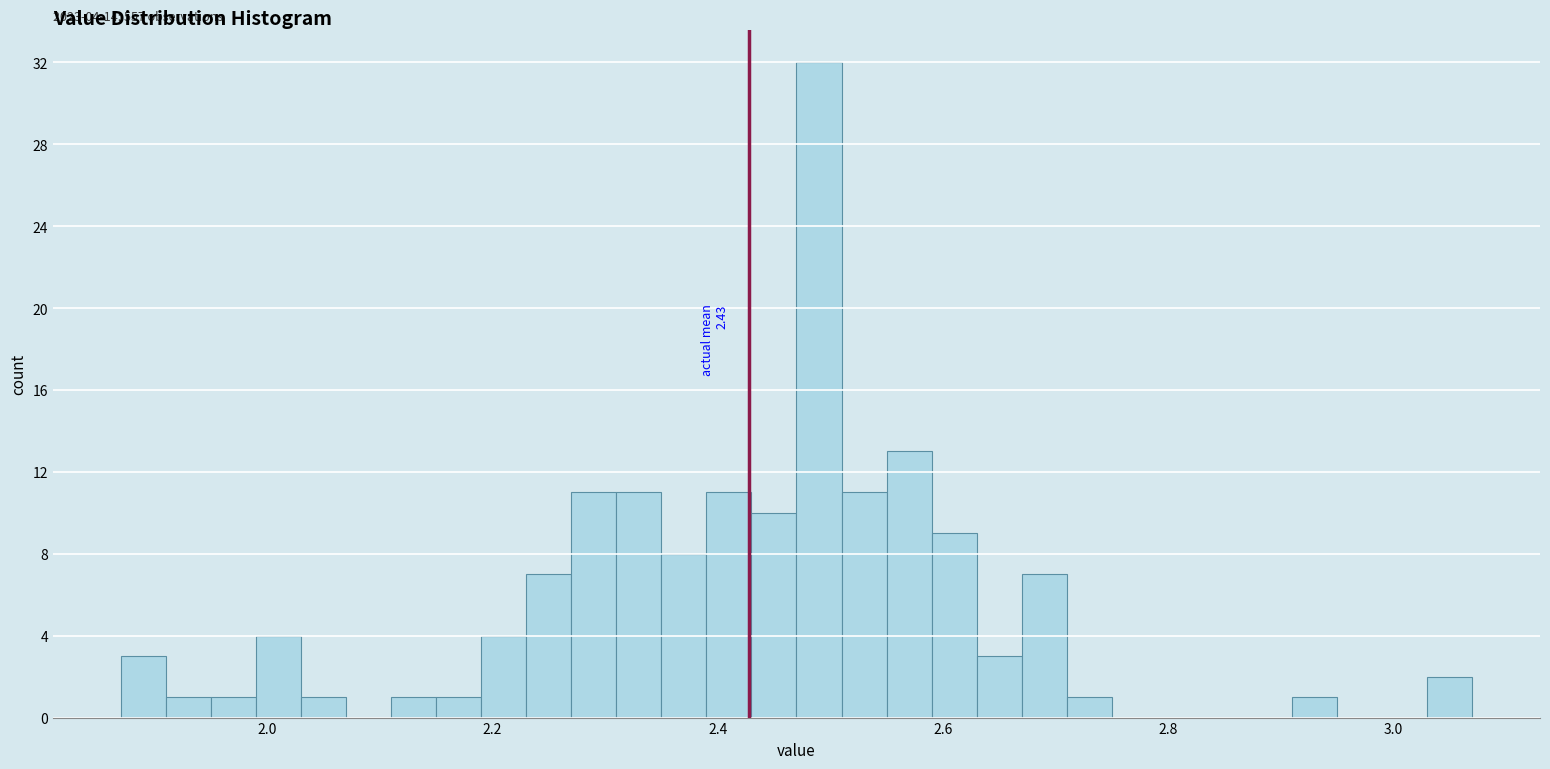

Read against the x-axis, roughly where is the centre of the tallest bar?

2.50